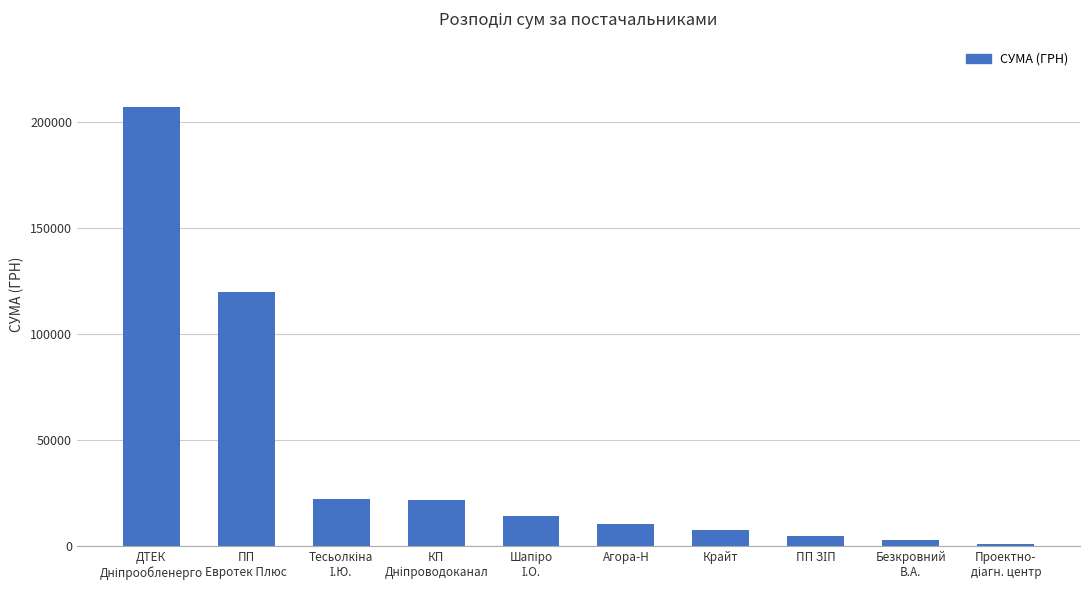

What is the value of the 3rd bar from the left?

22400.7